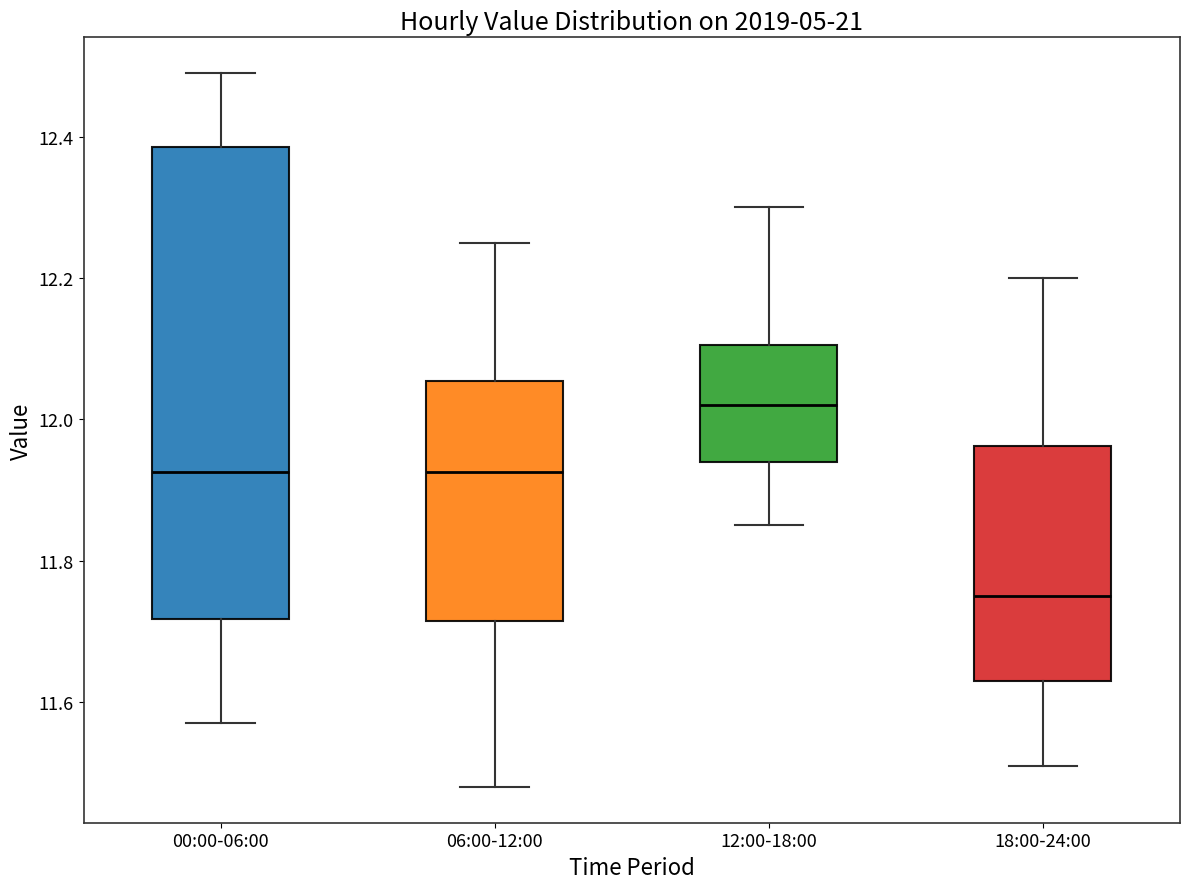

Reading left to right, transcribe this box plot: for each box, give where its median line is, the range the box spans, and where its two whiskers end, as read against the y-axis. The values are not printed on the chart, so give them approximately, as read against the axis.

00:00-06:00: median 11.92, box 11.72 to 12.38, whiskers 11.58 to 12.50
06:00-12:00: median 11.92, box 11.72 to 12.06, whiskers 11.48 to 12.26
12:00-18:00: median 12.02, box 11.94 to 12.10, whiskers 11.86 to 12.30
18:00-24:00: median 11.76, box 11.64 to 11.96, whiskers 11.52 to 12.20